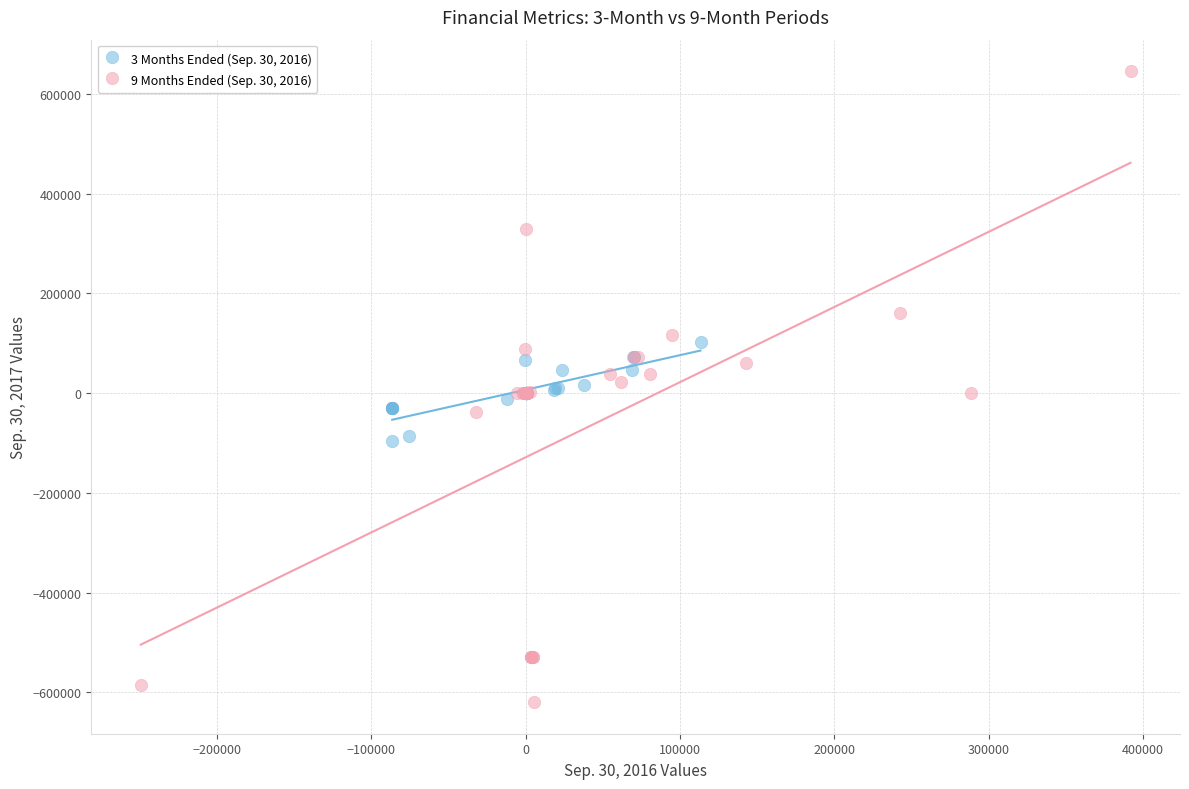

Which series reaches the minimum Y coordinate?

9 Months Ended (Sep. 30, 2016)